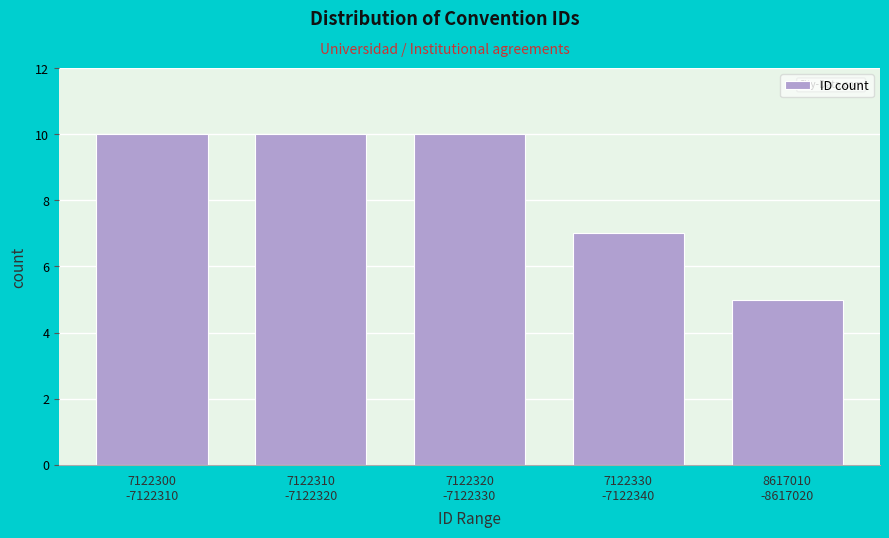

What is the smallest value displayed?

5